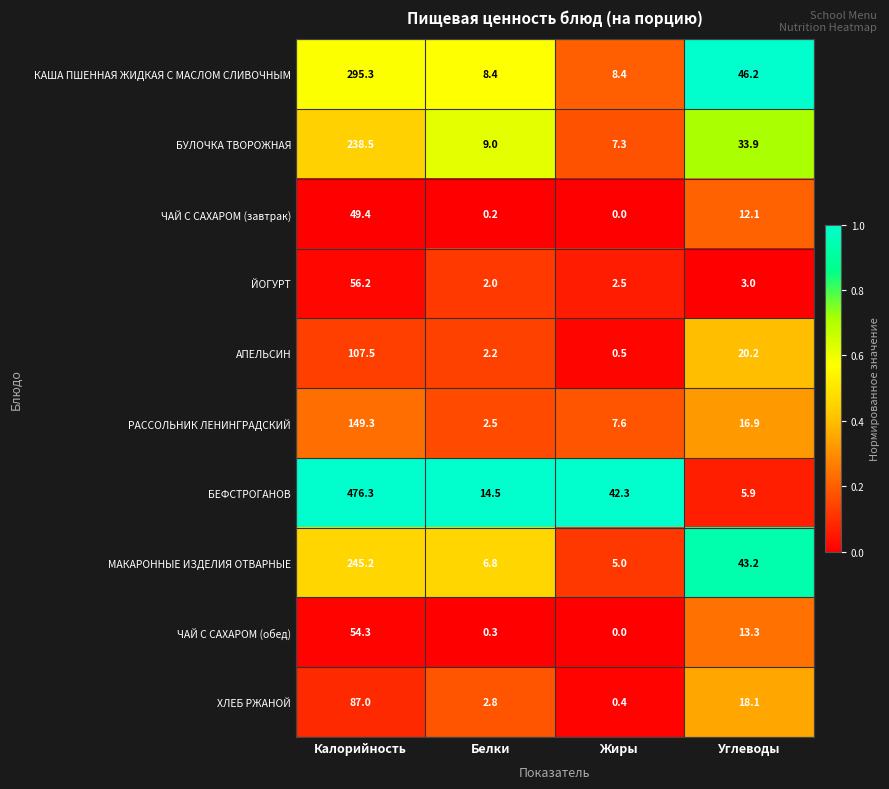

The value of ХЛЕБ РЖАНОЙ at Углеводы is 6.6. True or false?

False